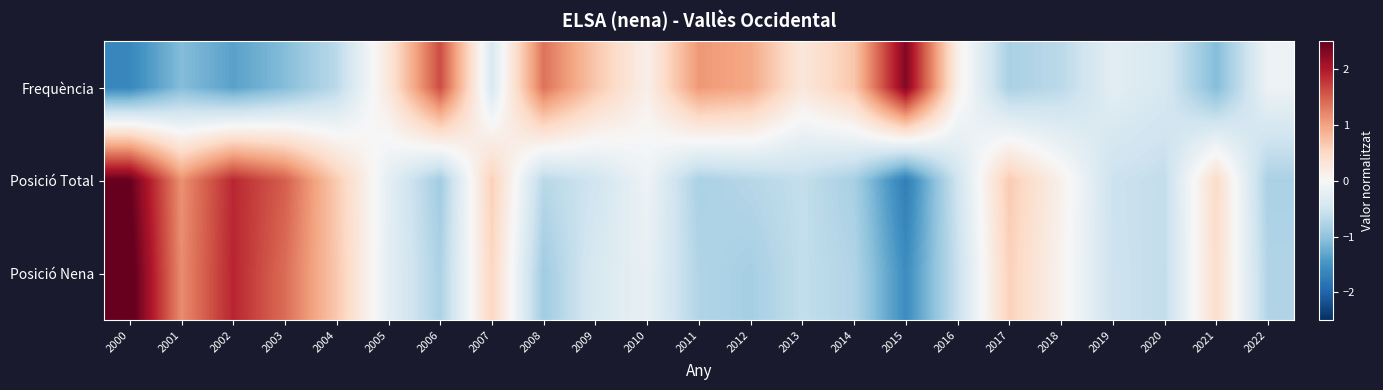

At how many categories does at least one series exceed 2?

2